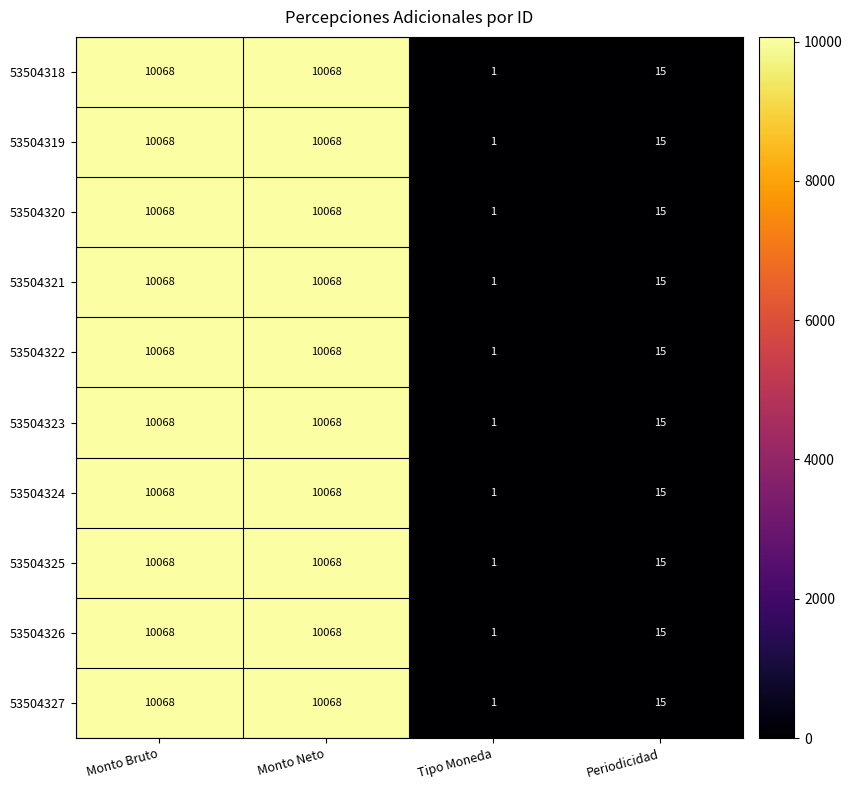

What is the total value across all series at Tipo Moneda?

10